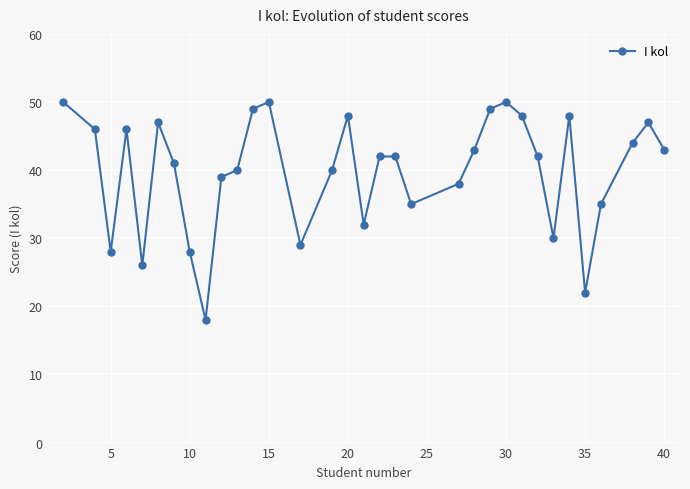

True or false: there are more than 0 points higher than both neighbors.

True